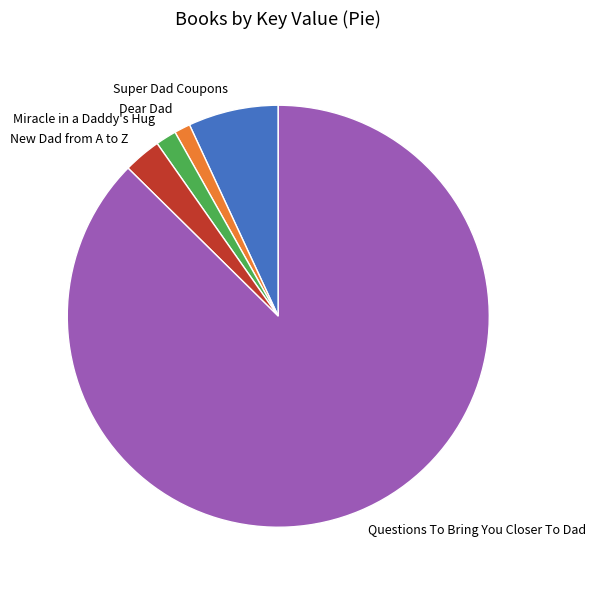

Combined, do Questions To Bring You Closer To Dad and Miracle in a Daddy's Hug account for over 50%?

Yes